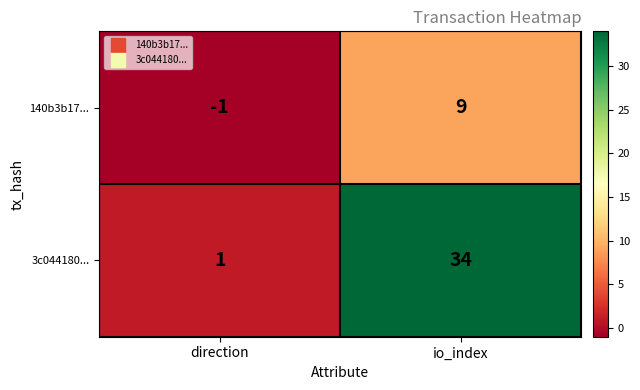

Reading left to right, list all the values displayed in this chart.

140b3b17...: direction=-1	io_index=9
3c044180...: direction=1	io_index=34